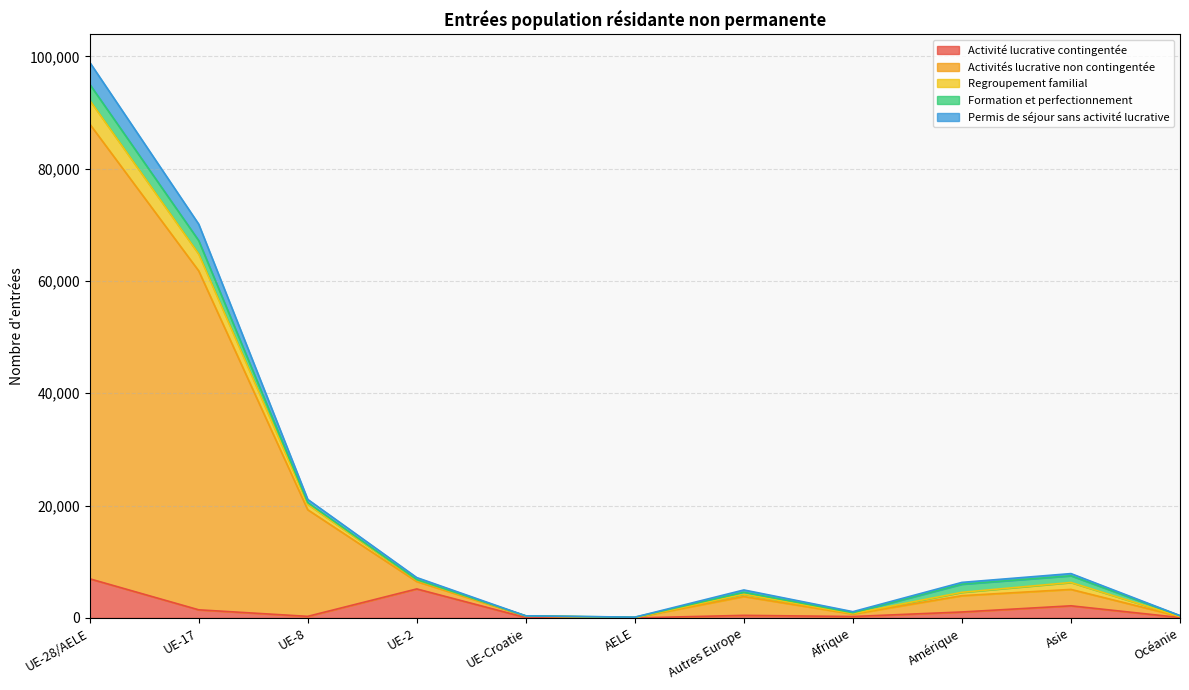

At which category is the sum across all series the highest?

UE-28/AELE